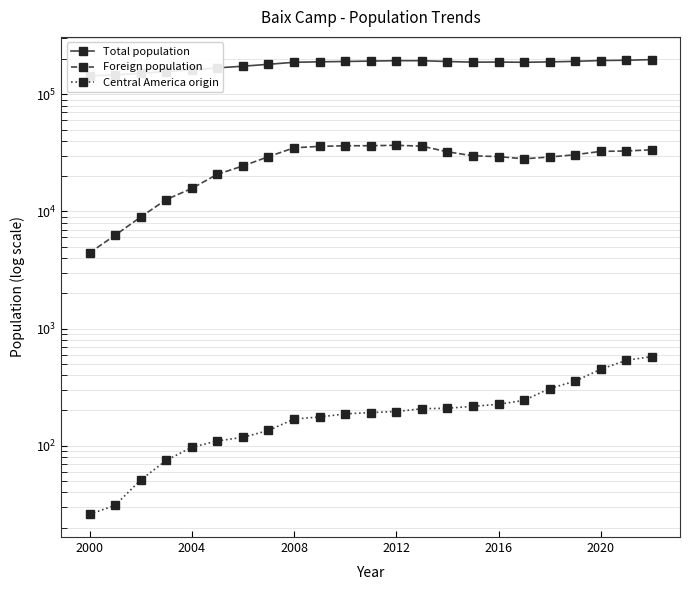

Does the chart display data point markers on the line(s)?

Yes